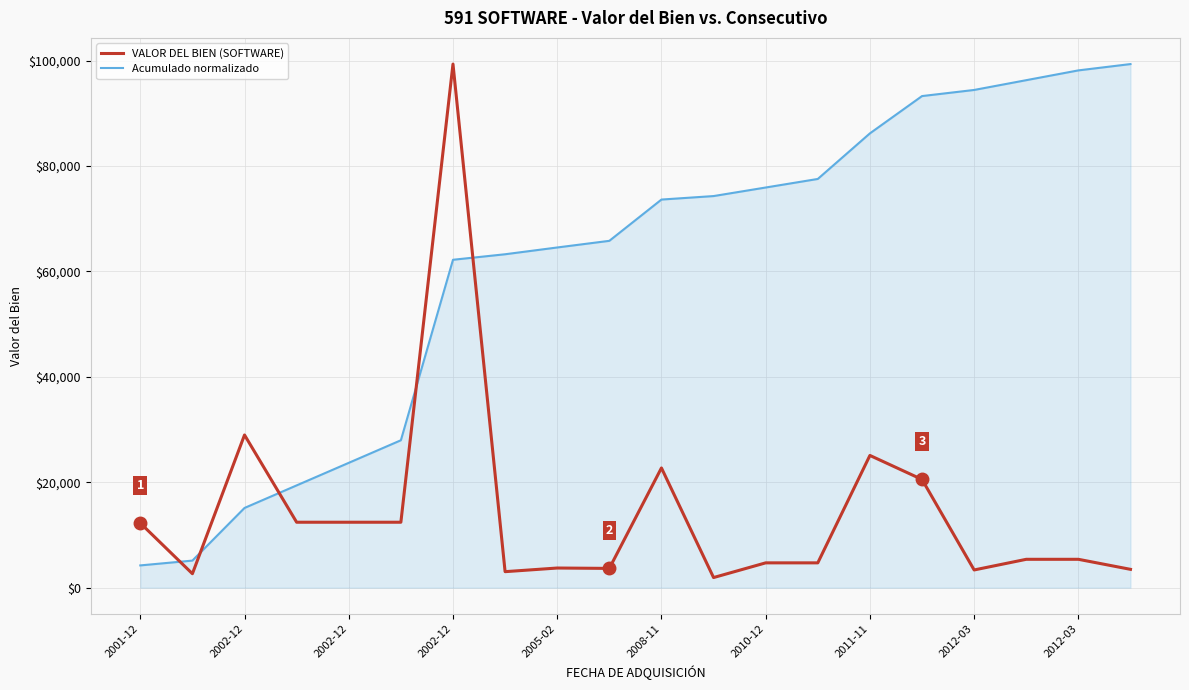

What is the maximum value for Acumulado normalizado?

99360.0